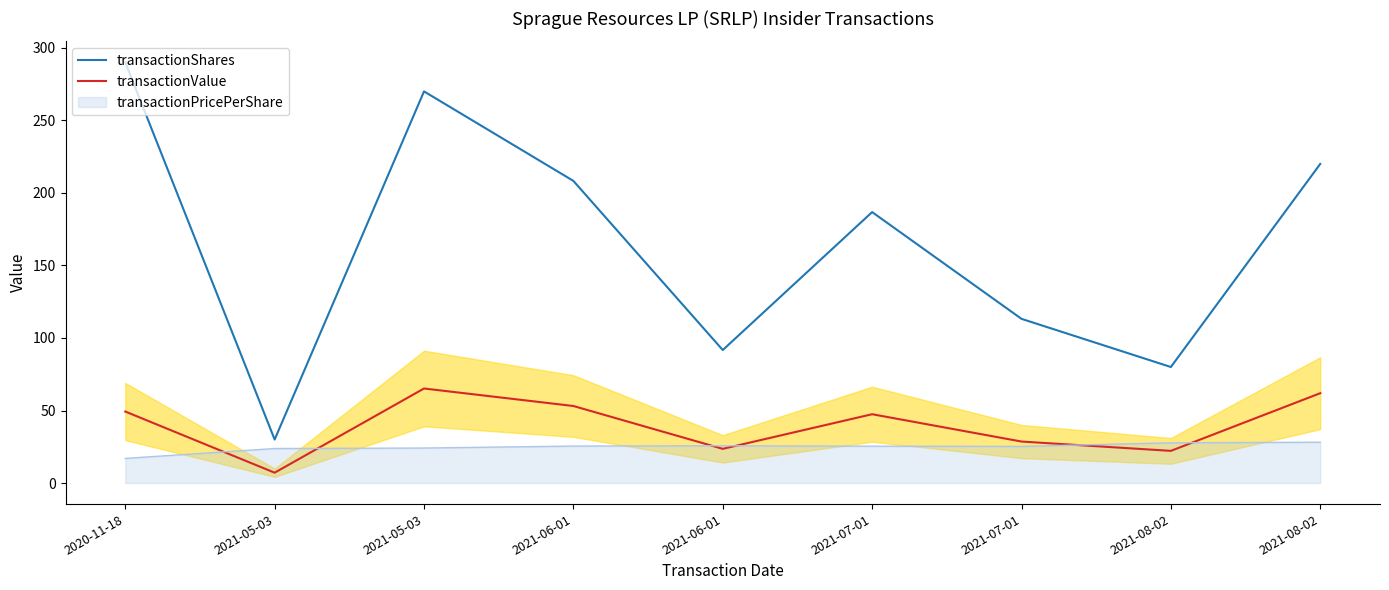

What is the approximate value of transactionShares at 2021-06-01?

208.3